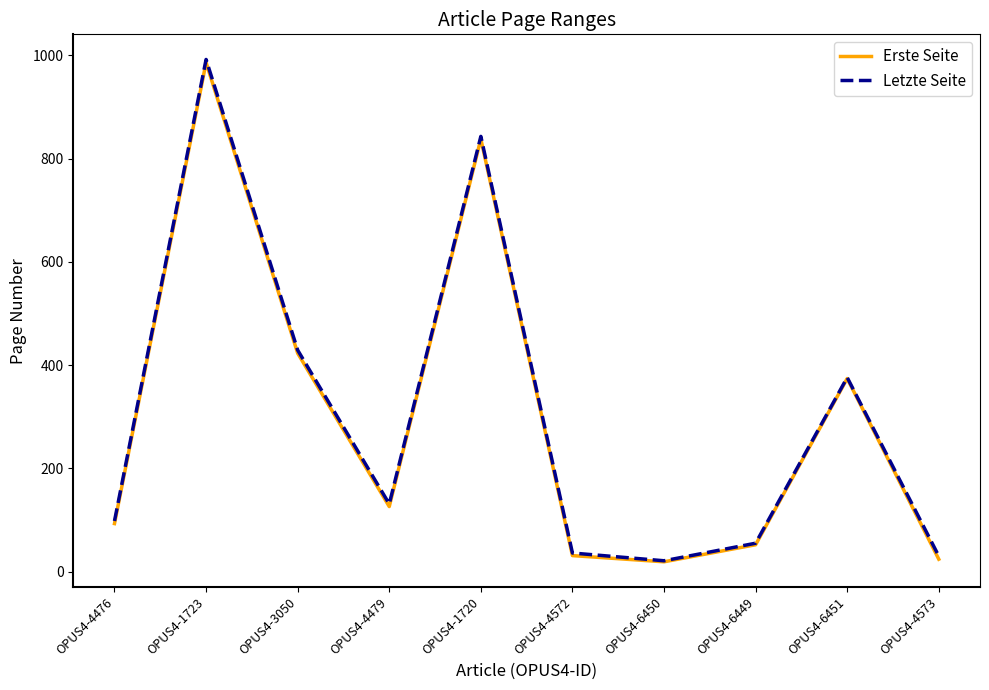

Reading right to left, list all the values displayed in this chart.

Erste Seite: 24	374	52	19	31	838	126	423	986	93
Letzte Seite: 30	376	55	21	36	843	131	429	992	98